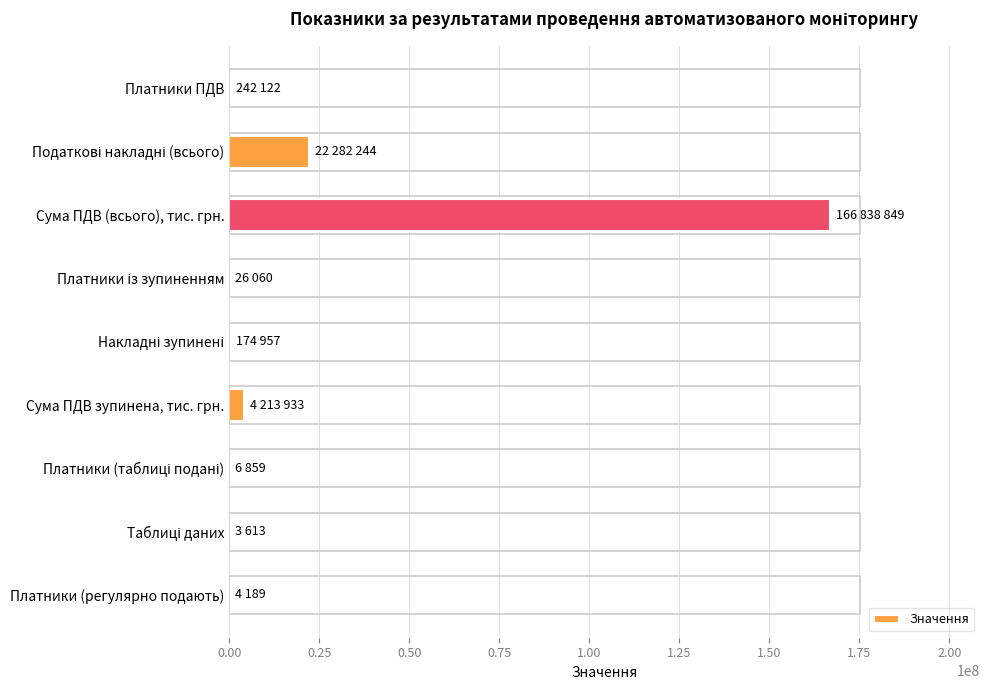

What is the sum of all values?

193792826.2